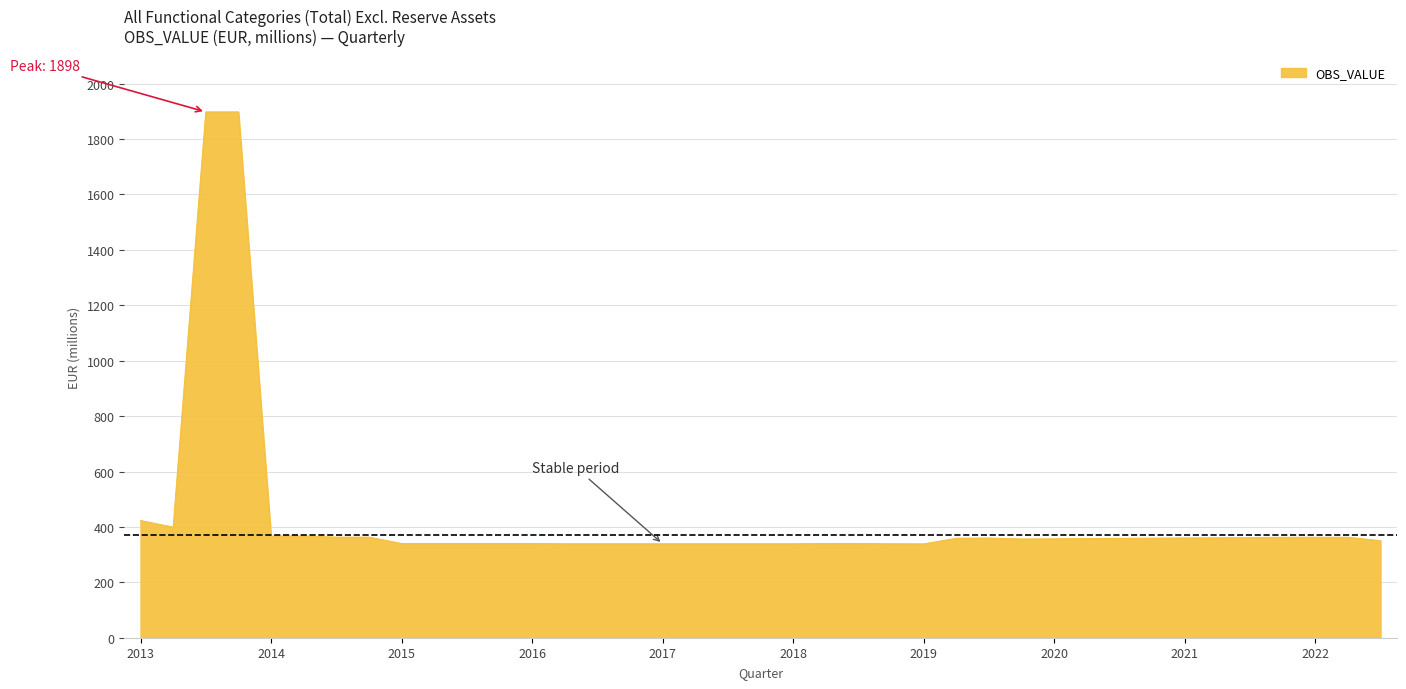

What is the greatest value displayed?

1898.0